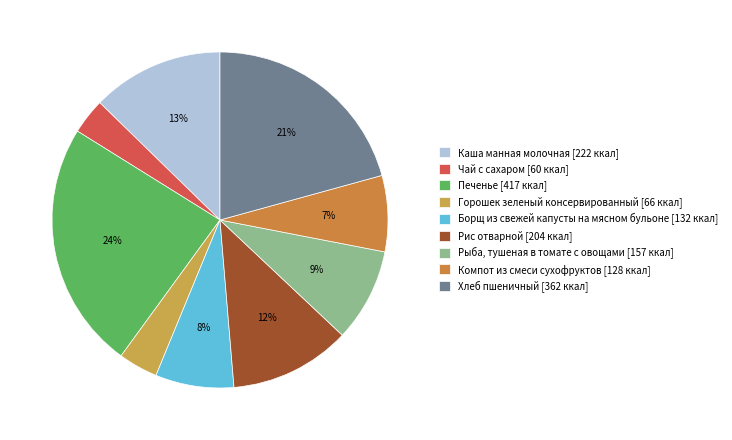

Which category has the biggest portion of the pie?

Печенье